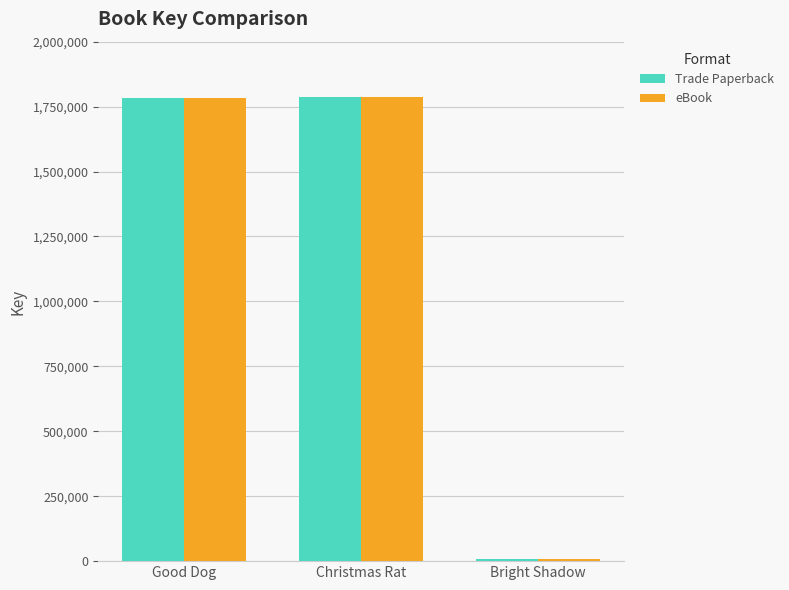

How many data points in Trade Paperback are less than 1783502?

1